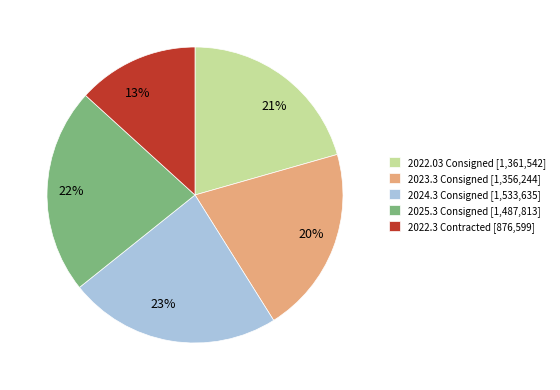

Count the number of slices in the pie.

5